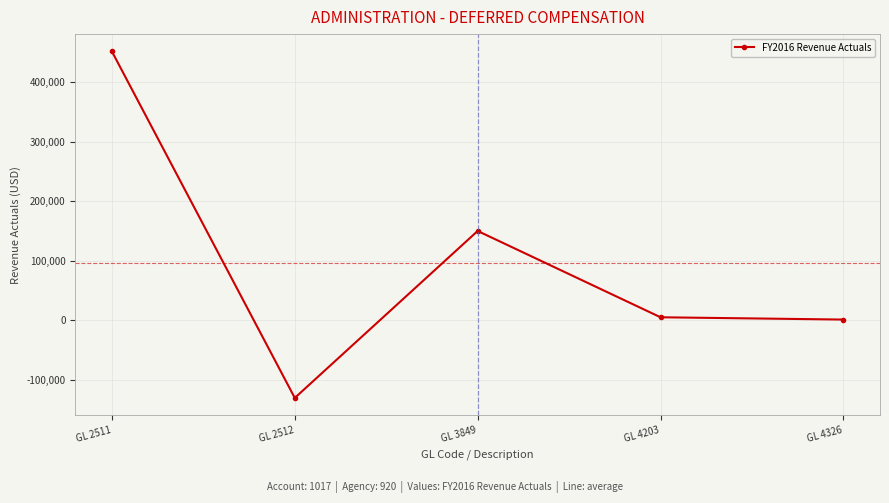

Reading left to right, extract all data points from this chart.

GL 2511=451615	GL 2512=-130484	GL 3849=150000	GL 4203=5008	GL 4326=1152